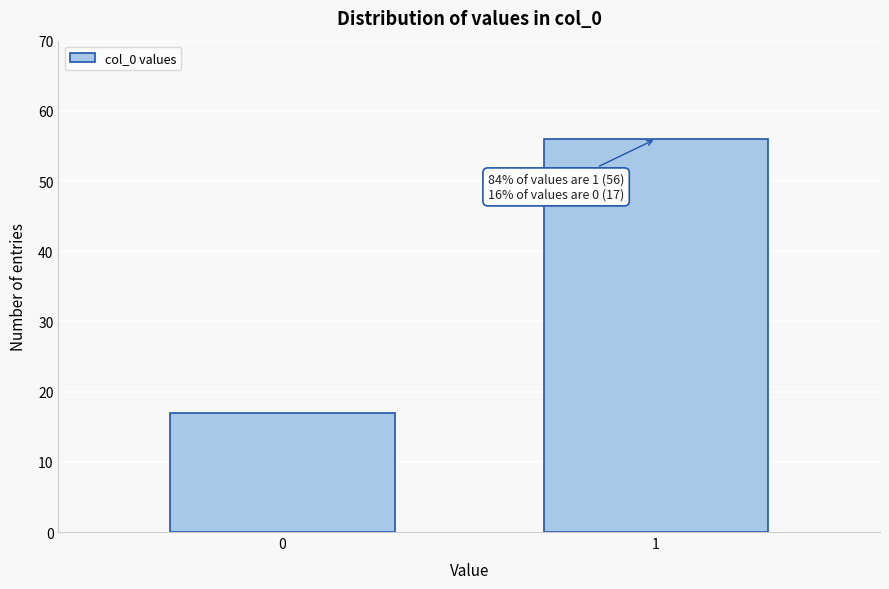

Reading left to right, list all the values displayed in this chart.

17	56